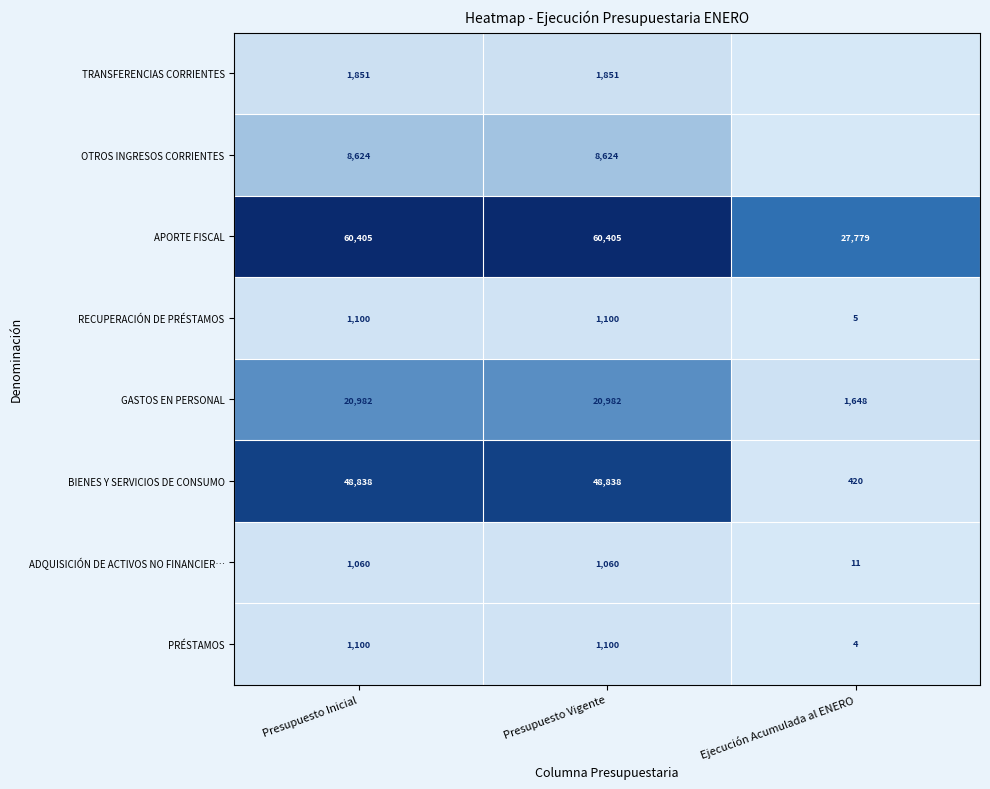

What is the highest value of the APORTE FISCAL series?

60405